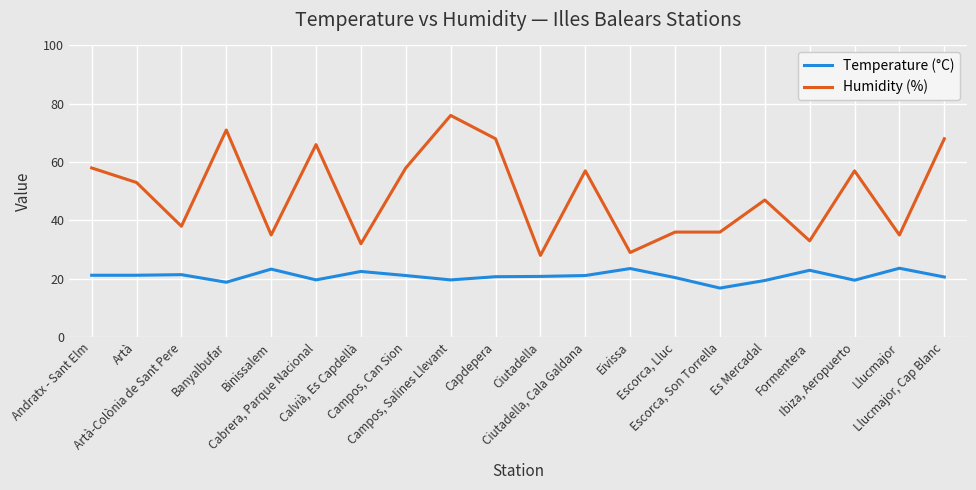

What is the greatest value displayed?

76.0